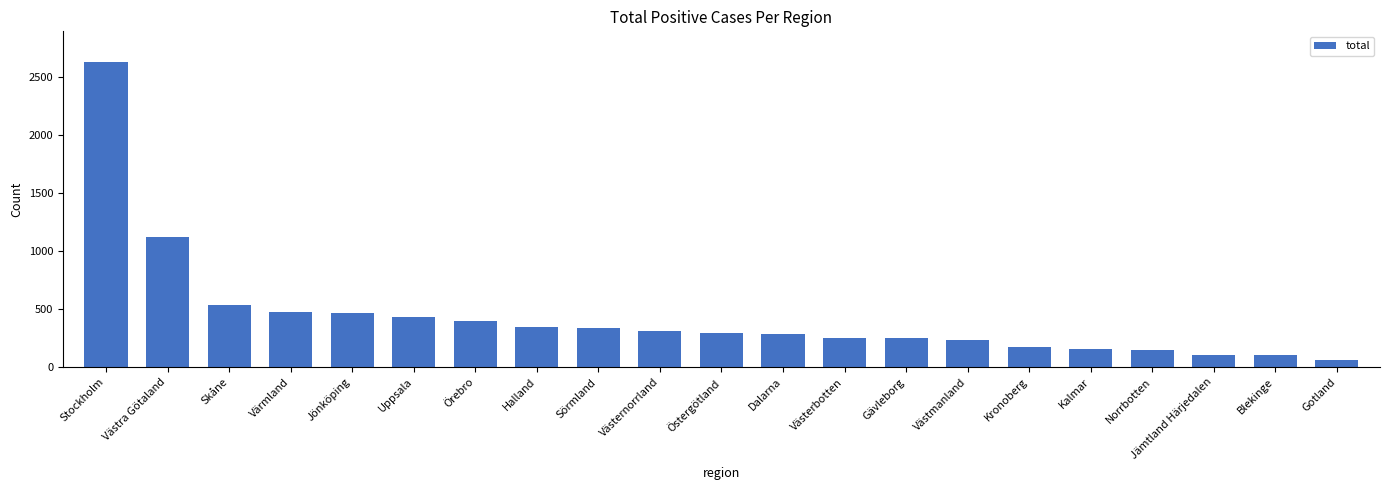

What is the approximate value at Östergötland?

295